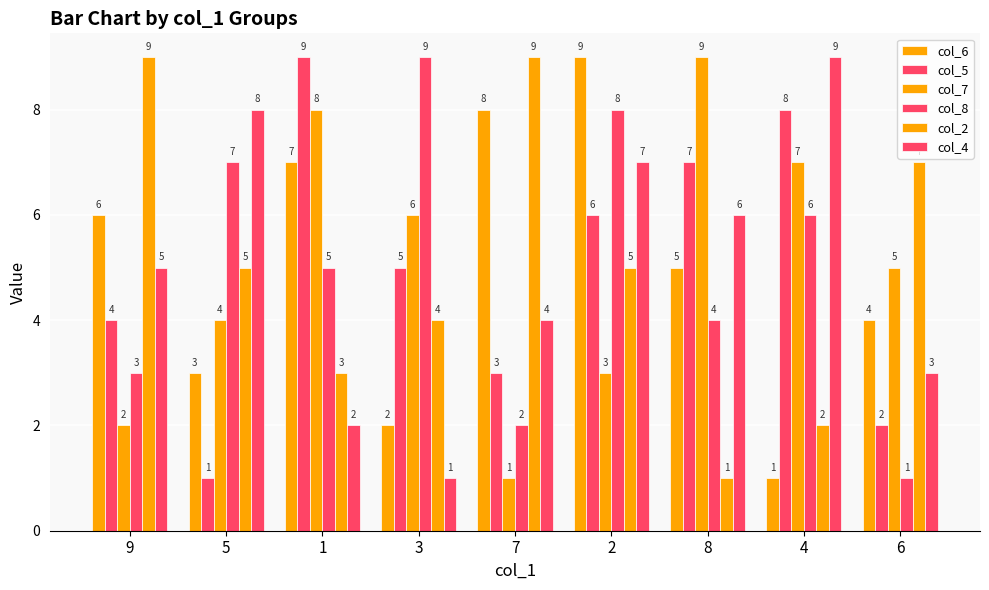

Which series has the largest range (max minus min)?

col_6